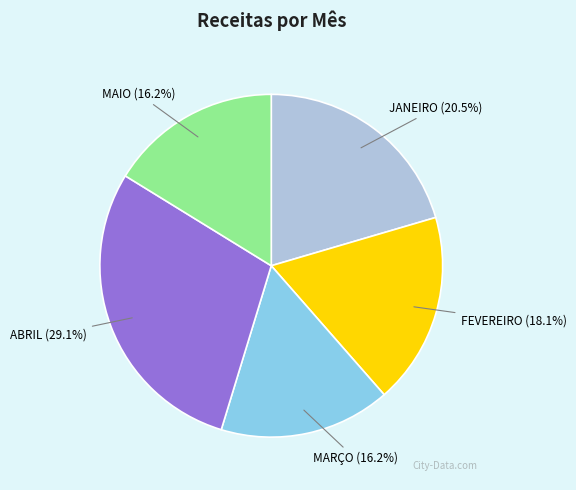

Is MAIO the majority of the pie?

No